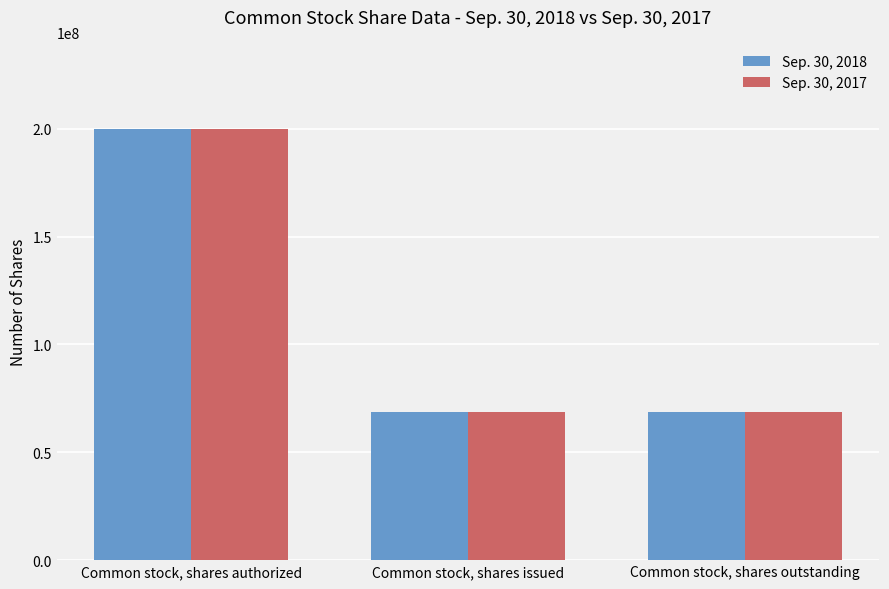

Is the value of Sep. 30, 2018 at Common stock, shares authorized greater than the value of Sep. 30, 2017 at Common stock, shares issued?

Yes